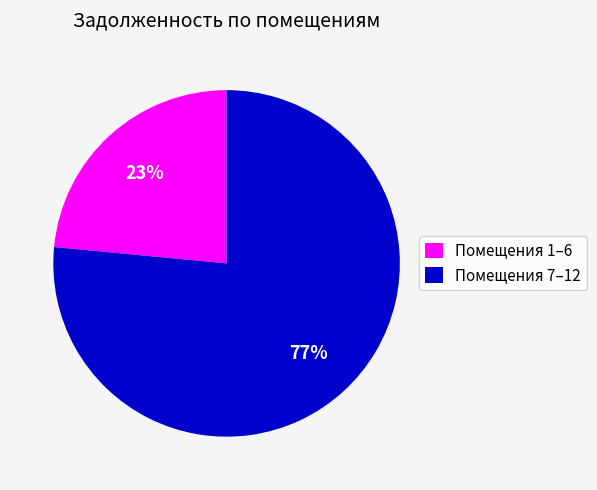

How many segments does this pie chart have?

2